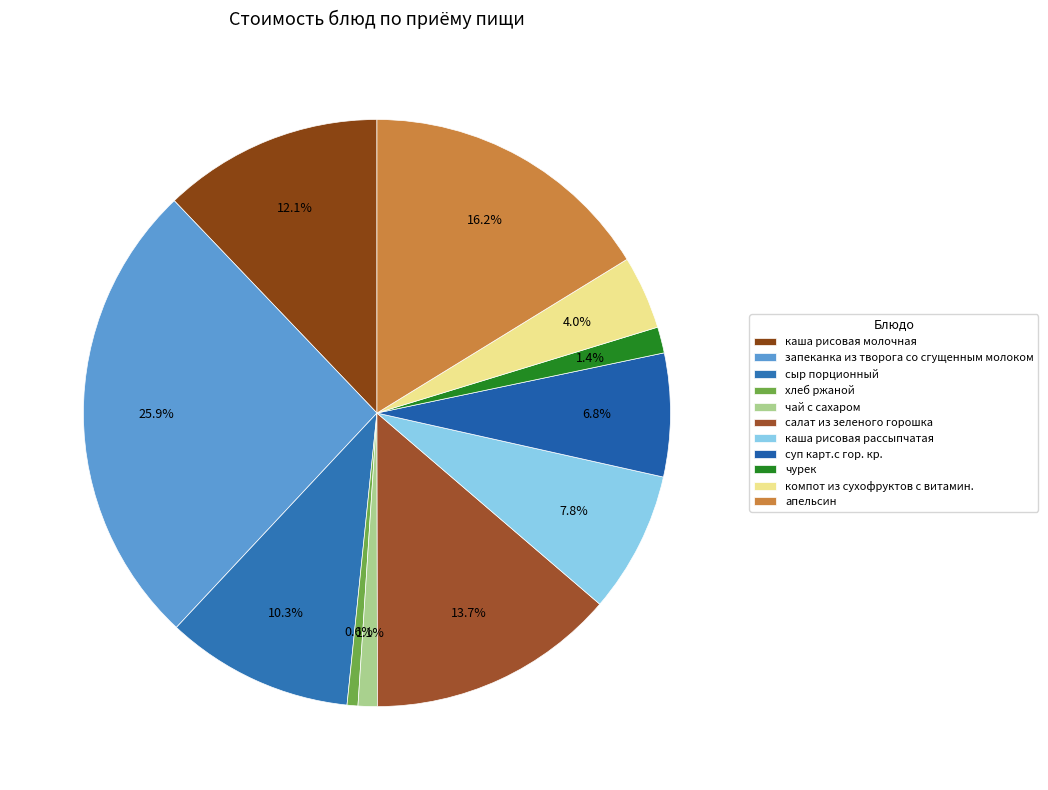

True or false: чай с сахаром accounts for 1% of the total.

True